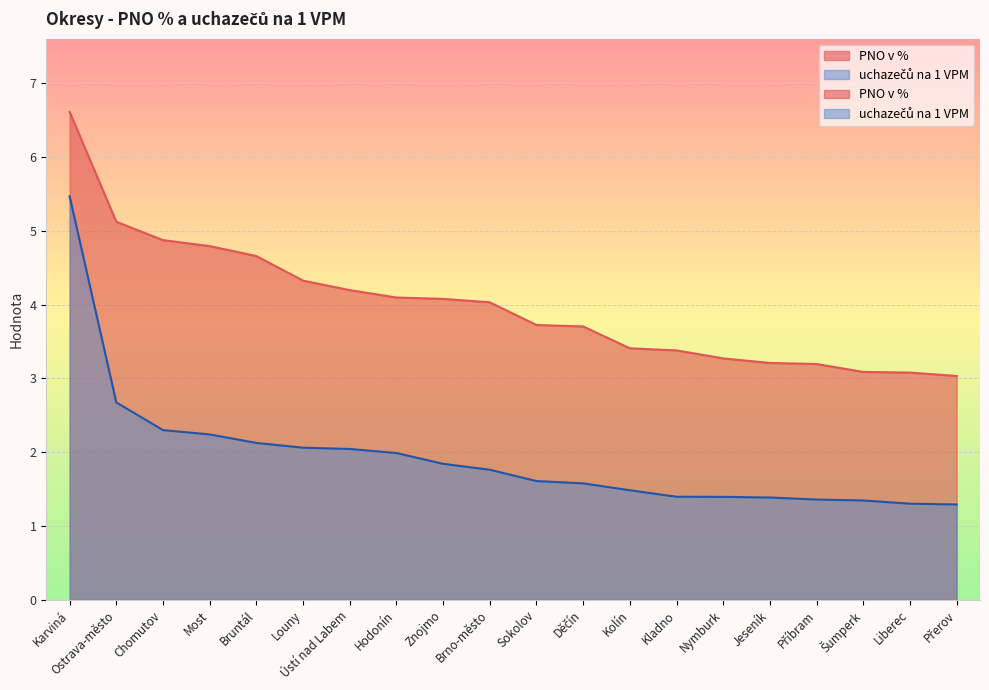

What is the total value across all series at Karviná?

12.1